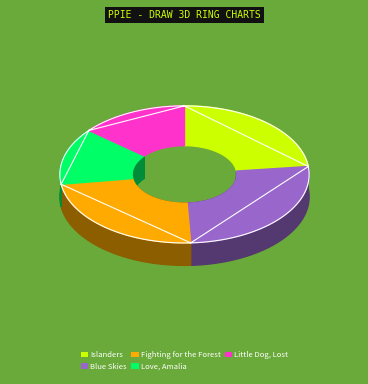

Does Love, Amalia represent more than half of the total?

No